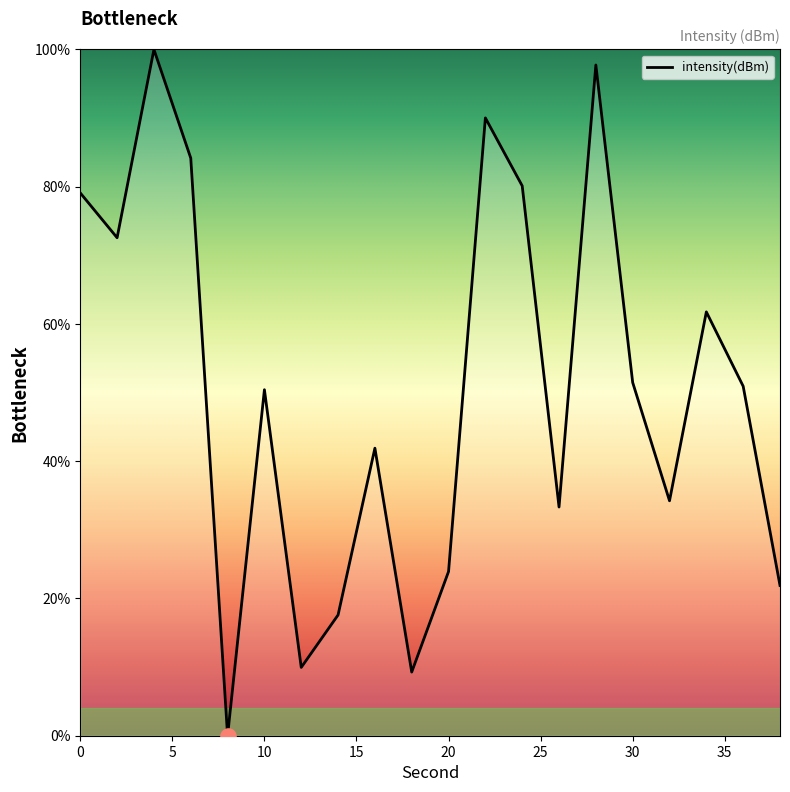

What is the greatest value displayed?

100.0